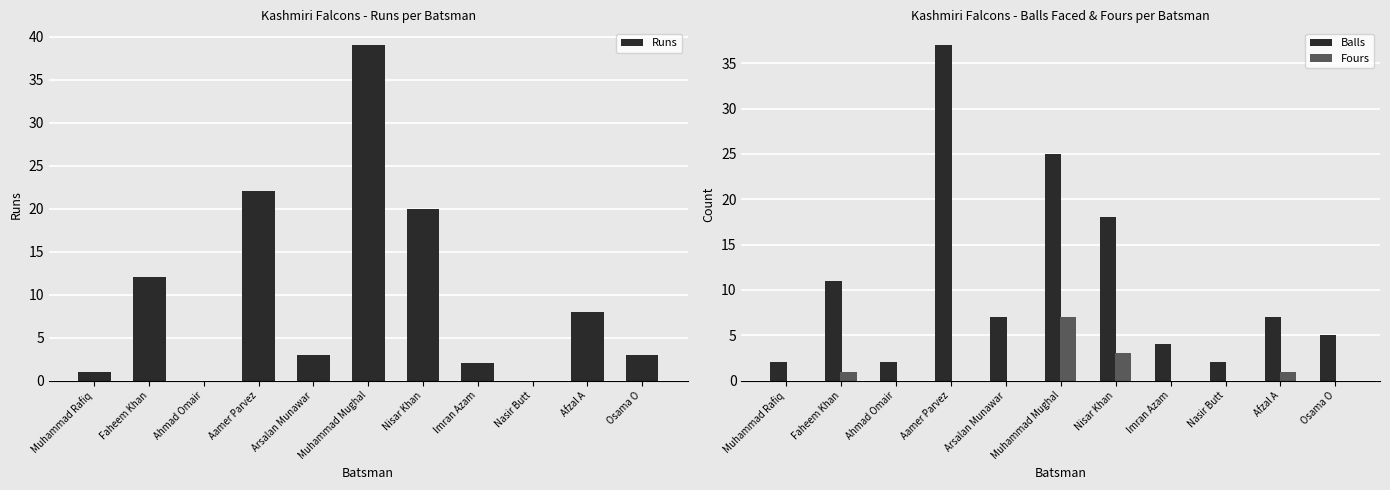

What is the sum of all Fours values?

12